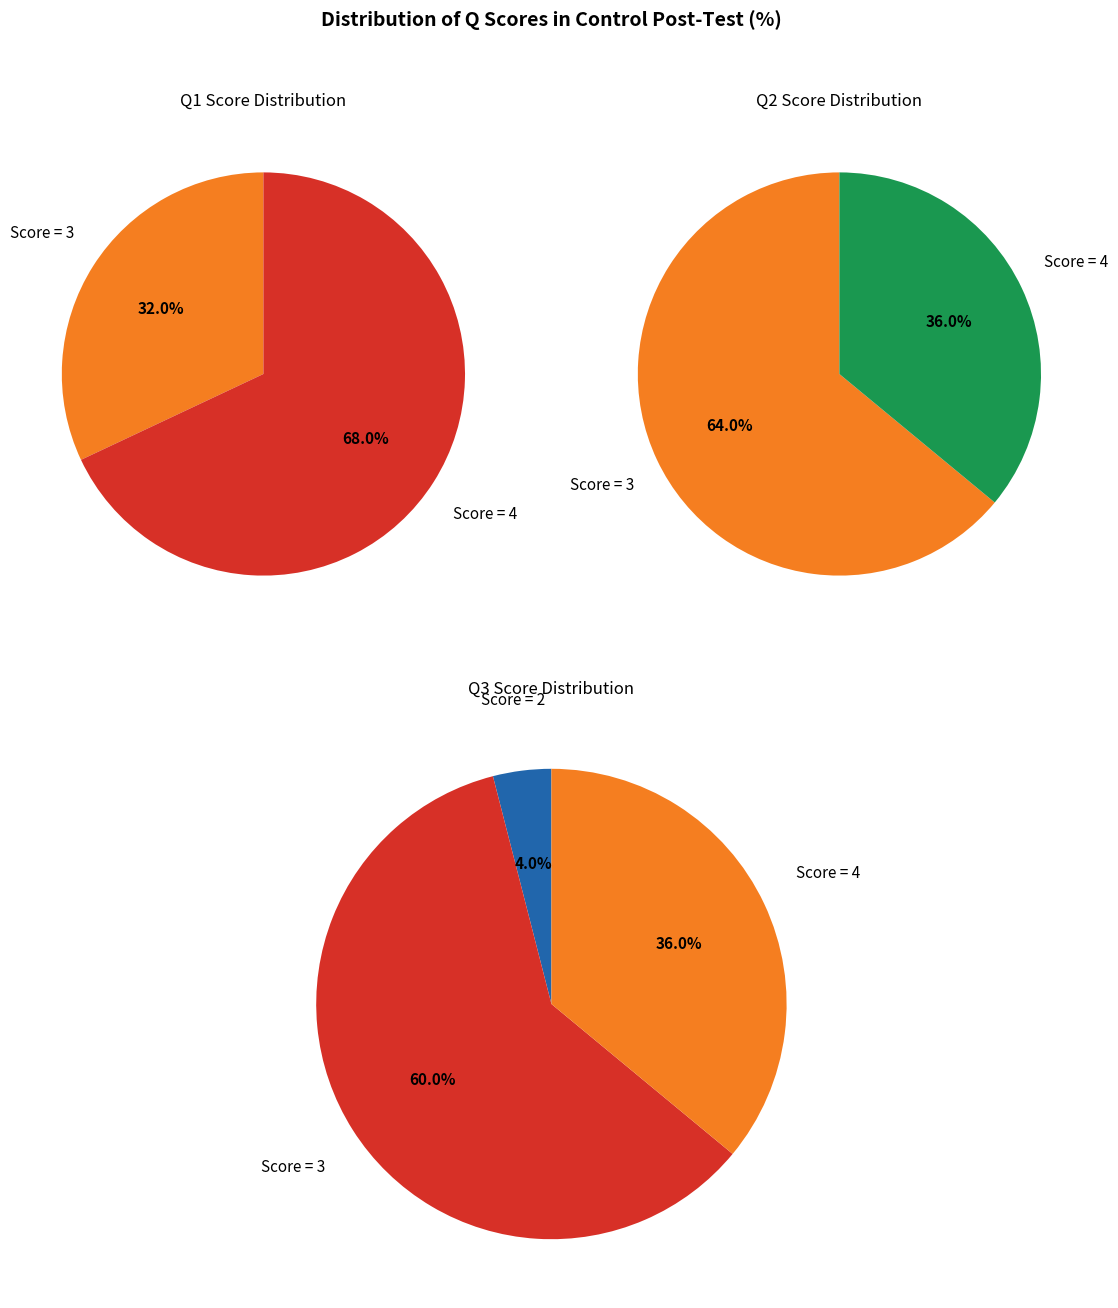

What percentage is the Score 3 (Q1=3) slice, to the nearest percent?

32%